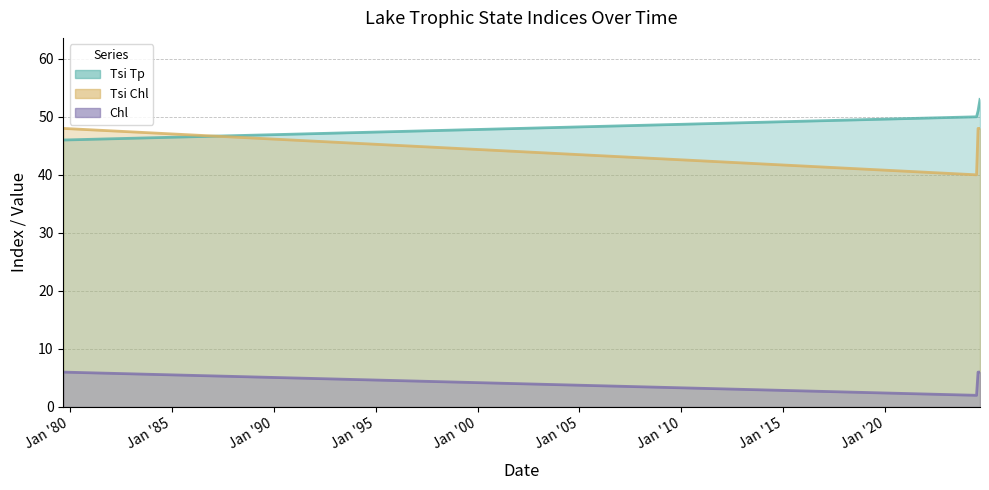

What is the label of the 1st point from the left?

09/04/1979